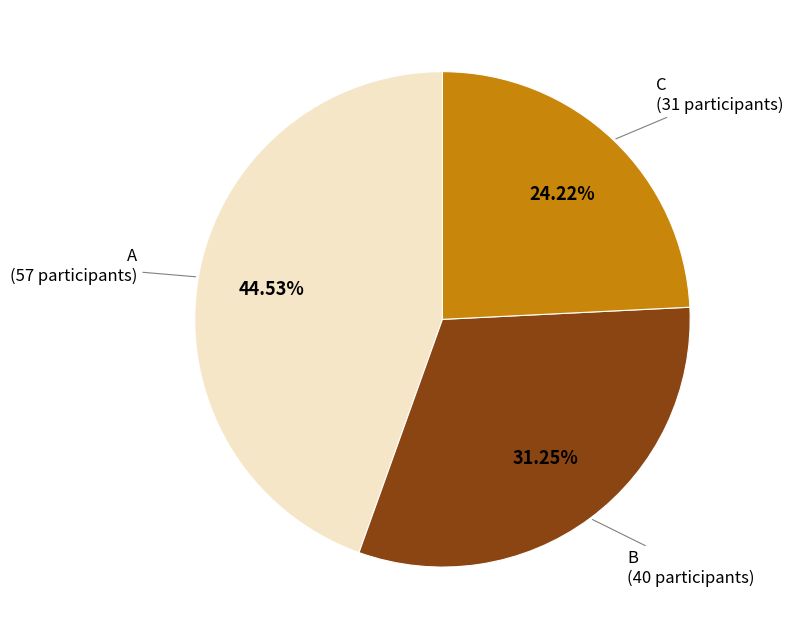

Is there a majority slice in this chart?

No